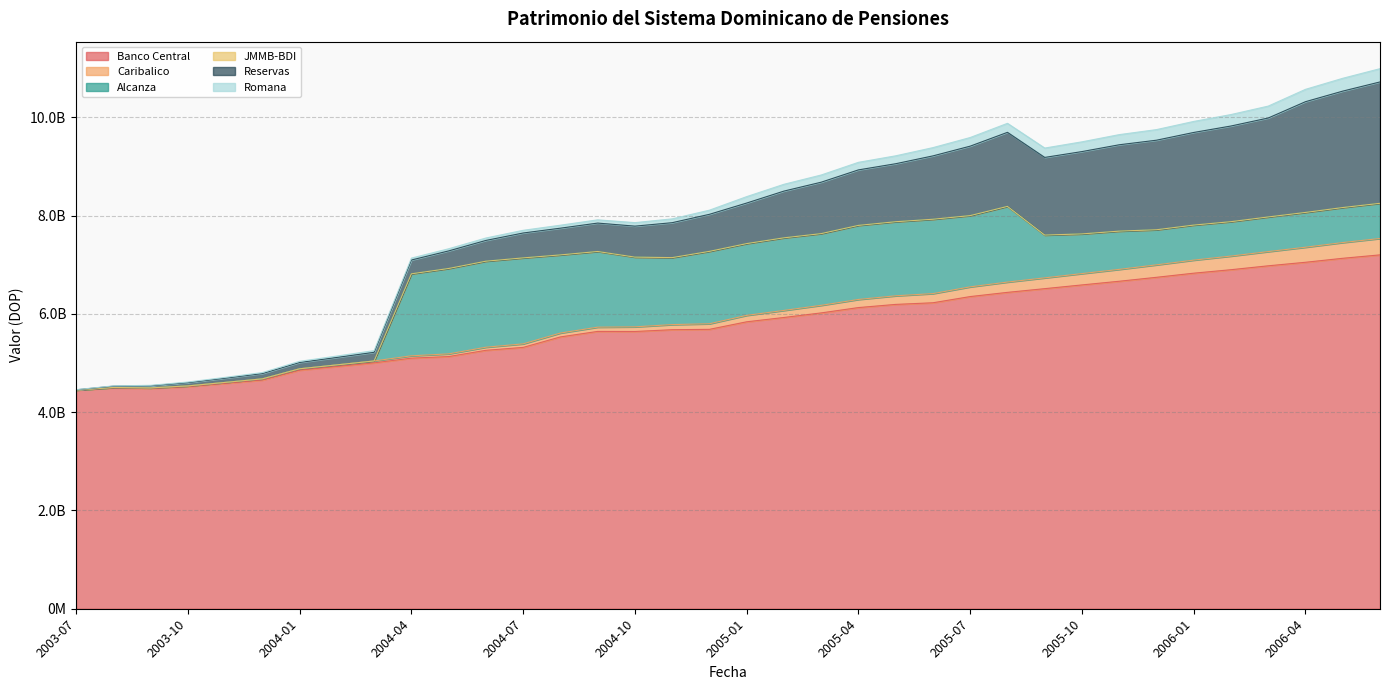

True or false: JMMB-BDI has more than 2 points higher than both neighbors.

False